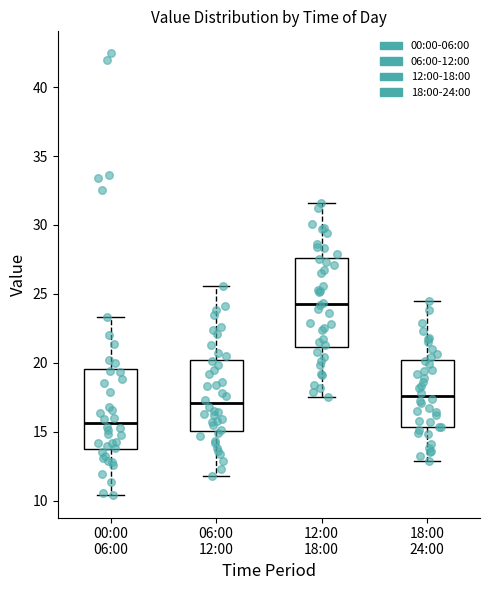

Reading left to right, transcribe this box plot: for each box, give where its median line is, the range the box spans, and where its two whiskers end, as read against the y-axis. The values are not printed on the chart, so give them approximately, as read against the axis.

00:00 06:00: median 15.5, box 13.5 to 19.5, whiskers 10.5 to 23.5
06:00 12:00: median 17.0, box 15.0 to 20.0, whiskers 12.0 to 25.5
12:00 18:00: median 24.5, box 21.0 to 27.5, whiskers 17.5 to 31.5
18:00 24:00: median 17.5, box 15.5 to 20.0, whiskers 13.0 to 24.5